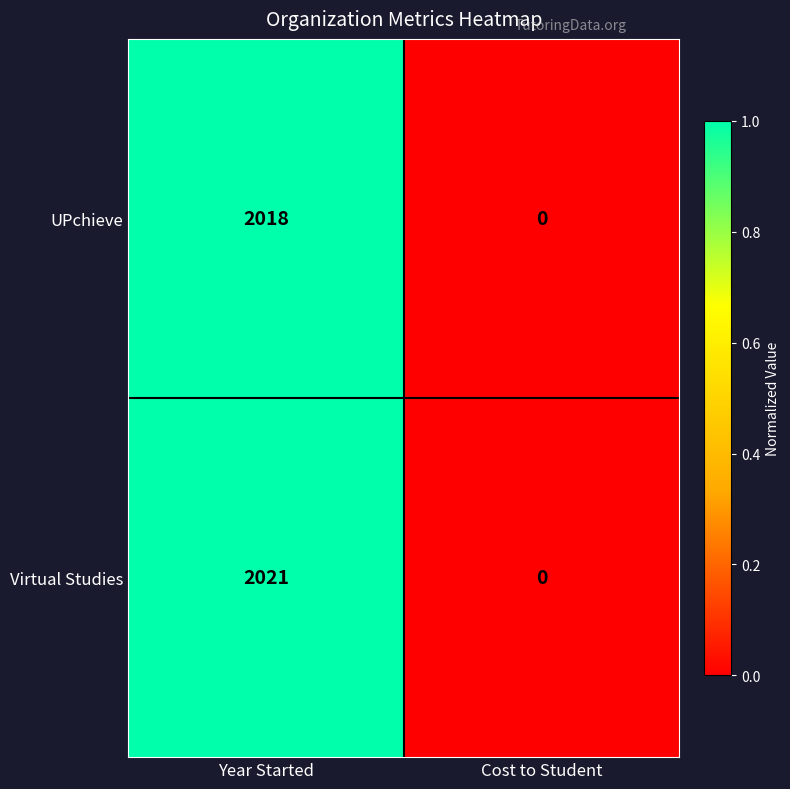

Count the number of categories in the chart.

2